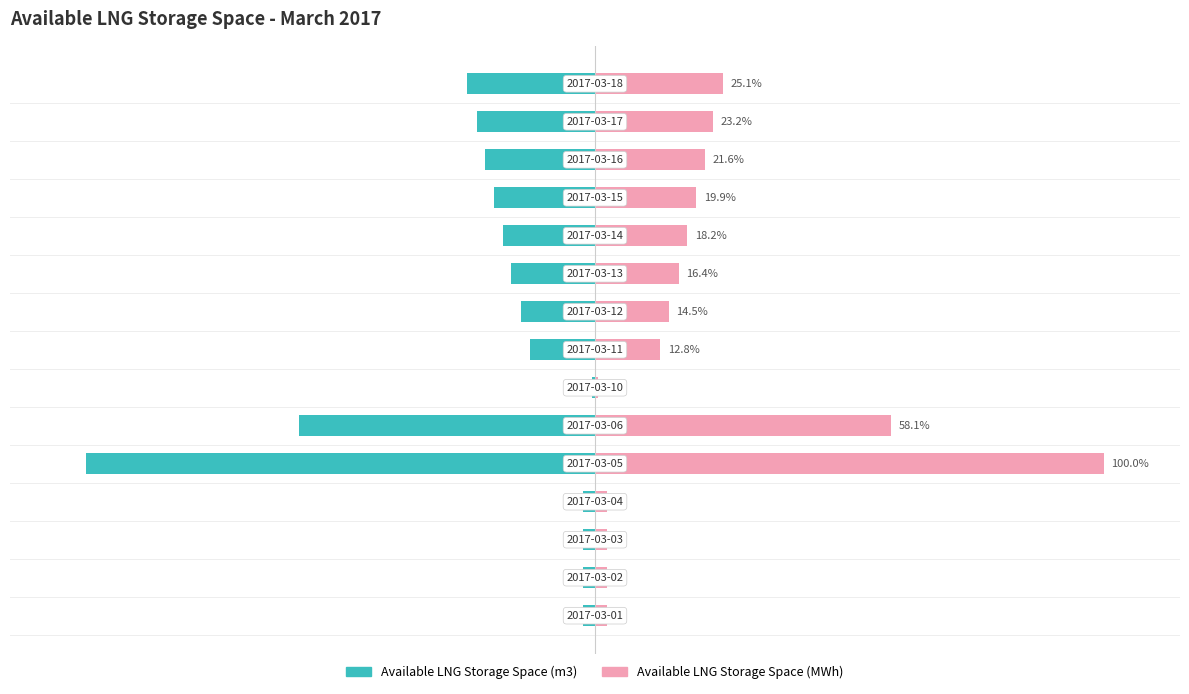

What is the value of the Available LNG Storage Space (m3) bar at the 13th from the left?

-21.6